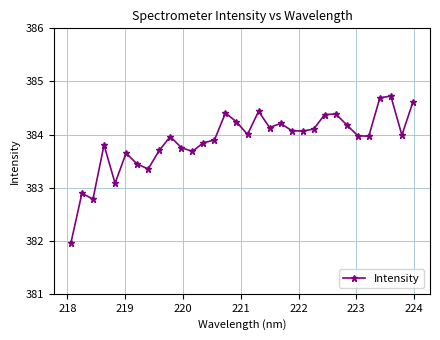

What is the difference between the maximum and second lowest values?

1.9